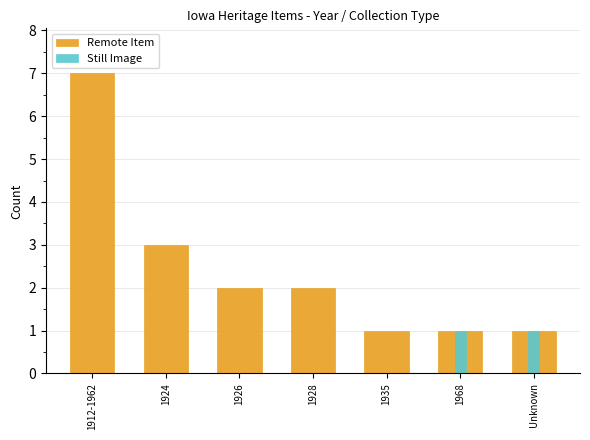

What is the highest value of the Remote Item series?

7